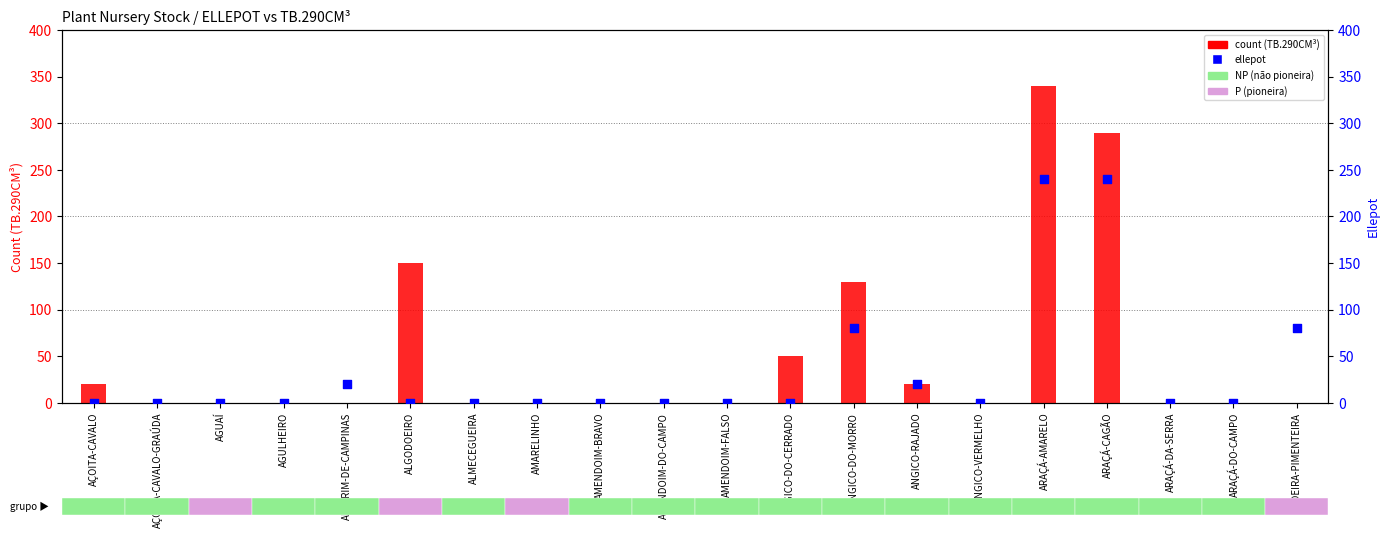

Which series has the largest total across all categories?

count (TB.290CM³)